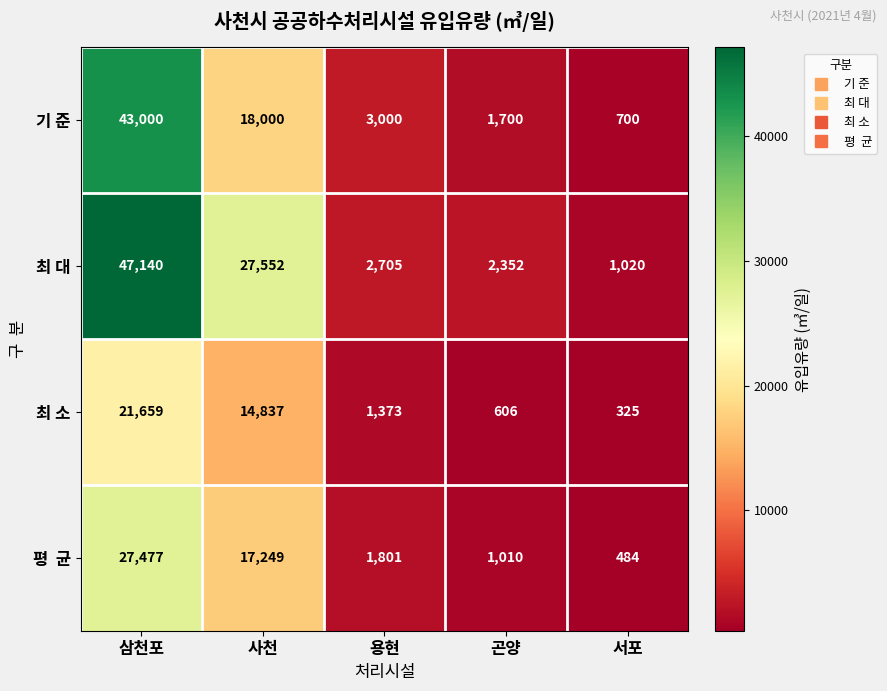

What is the spread (max minus min) of values at 용현?

1627